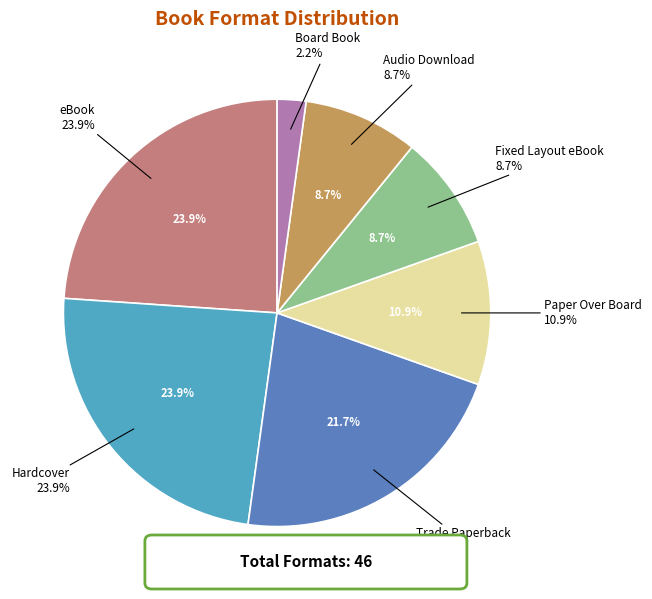

To the nearest percent, what is the difference between the Hardcover and Fixed Layout eBook slice percentages?

15%